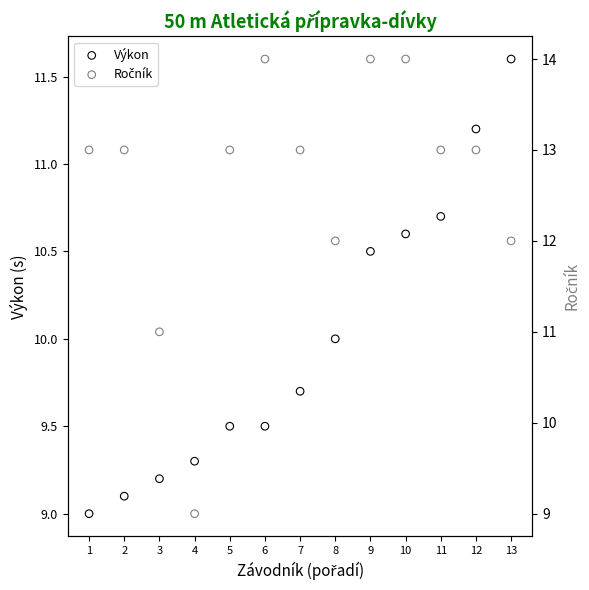

At which category is the sum across all series the highest?

10